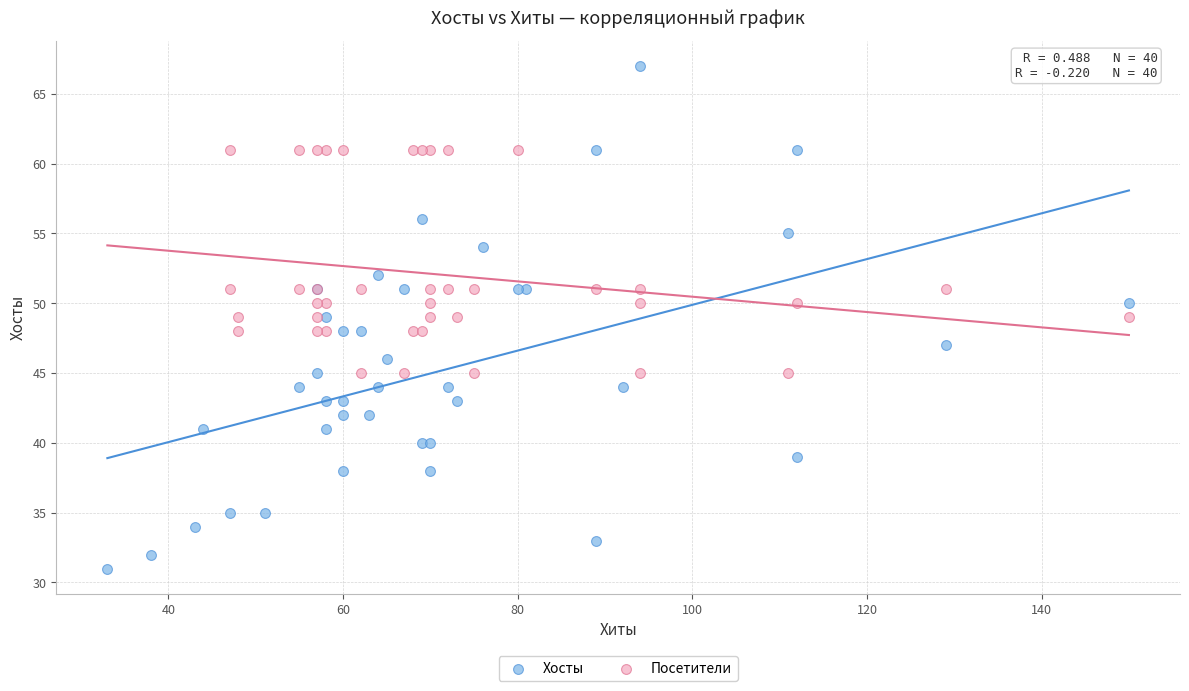

What are all the series names shown in the legend?

Хосты, Посетители